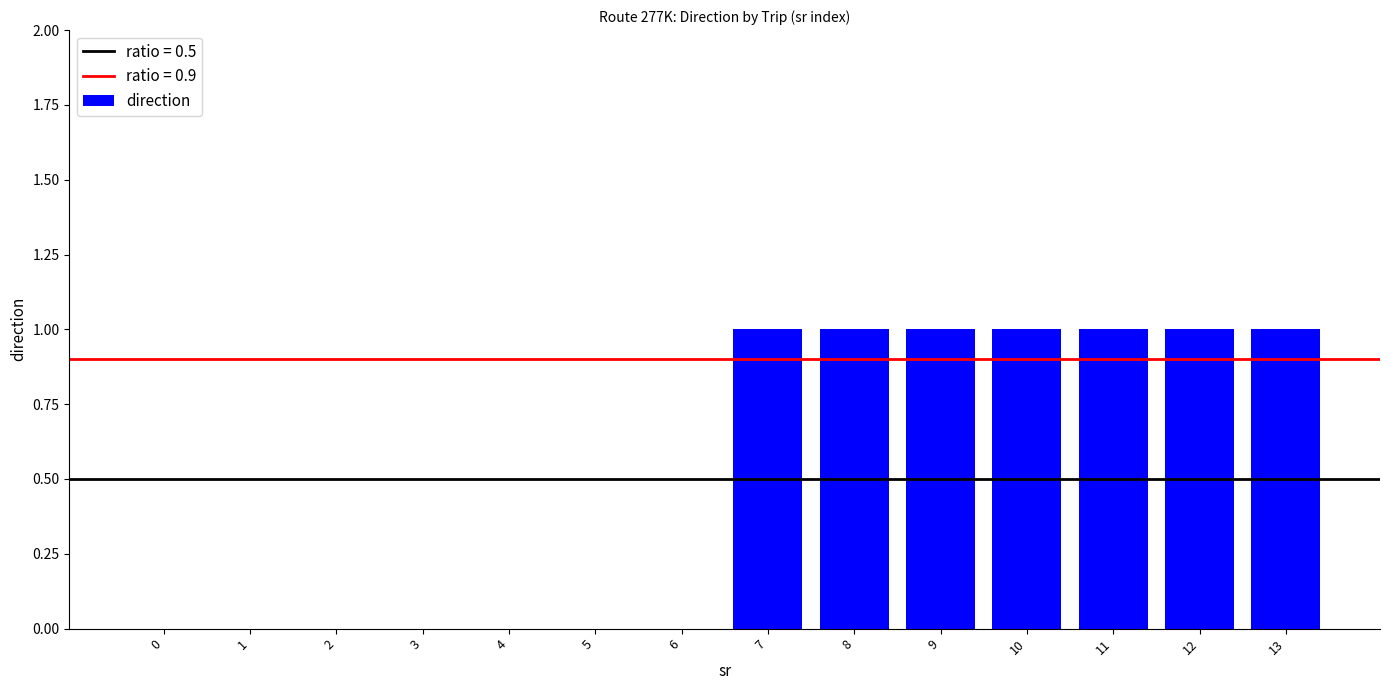

Reading left to right, transcribe all the data shown in this chart.

0=0	1=0	2=0	3=0	4=0	5=0	6=0	7=1	8=1	9=1	10=1	11=1	12=1	13=1